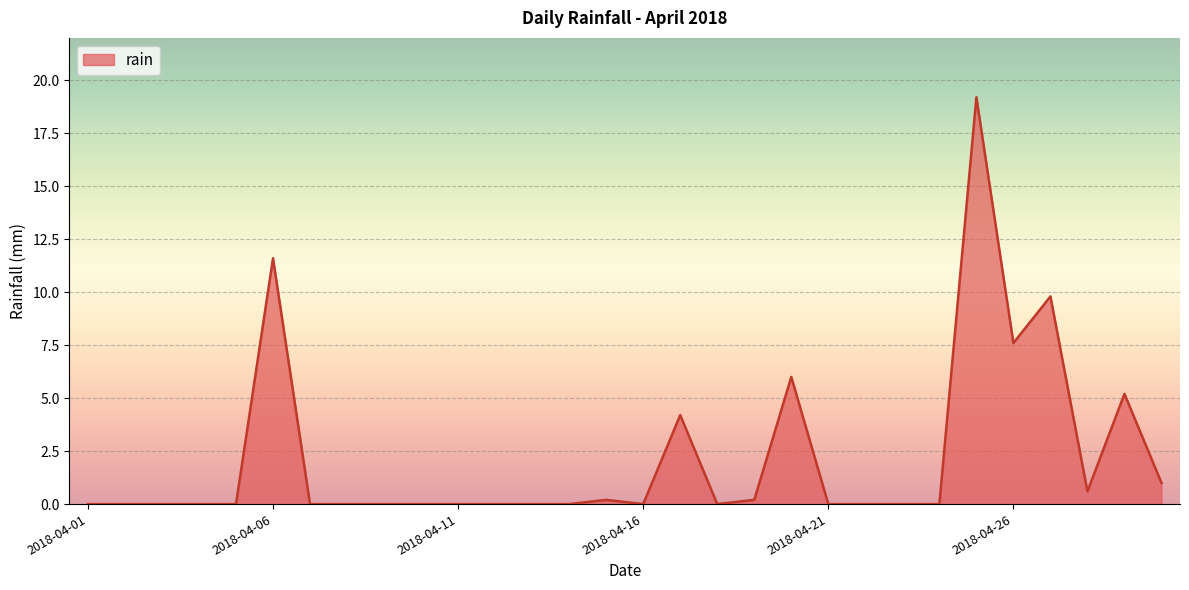

Reading left to right, transcribe all the data shown in this chart.

0.0	0.0	0.0	0.0	0.0	11.6	0.0	0.0	0.0	0.0	0.0	0.0	0.0	0.0	0.2	0.0	4.2	0.0	0.2	6.0	0.0	0.0	0.0	0.0	19.2	7.6	9.8	0.6	5.2	1.0